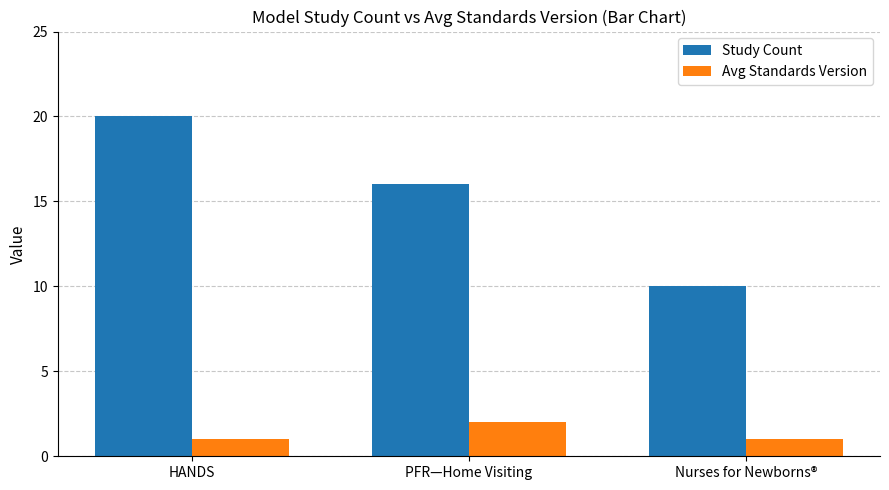

Which category has the highest value in the Avg Standards Version series?

PFR—Home Visiting